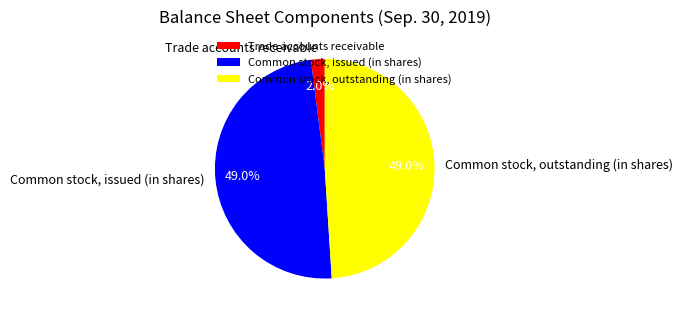

Combined, do Common stock, issued (in shares) and Trade accounts receivable account for over 50%?

Yes